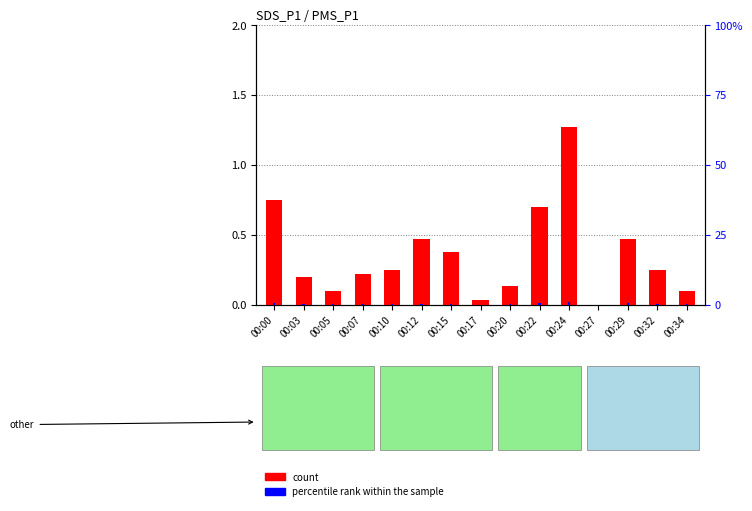

What is the difference between the maximum and minimum values in the count series?

1.3